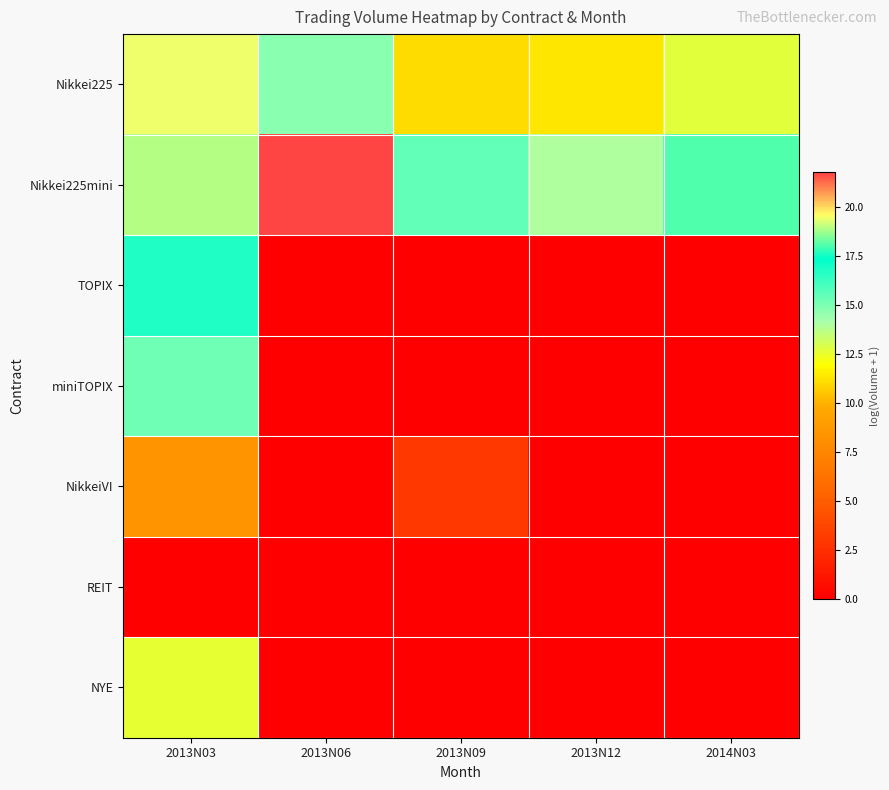

Which has a higher value, 2014N03 or 2013N09?

2014N03